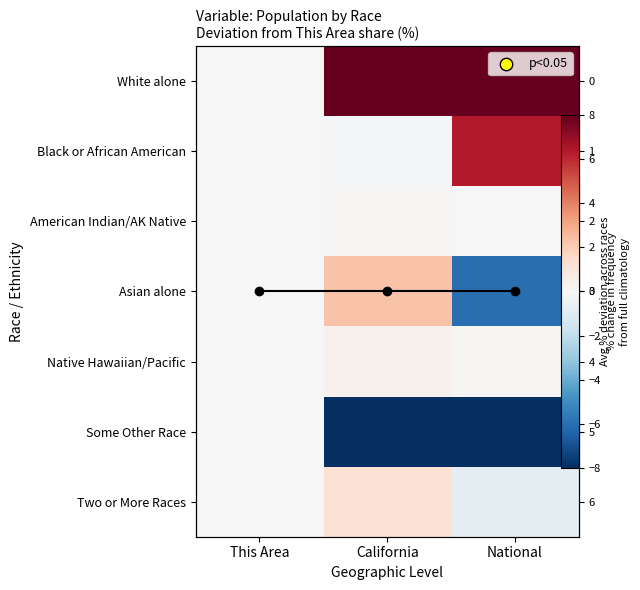

What is the greatest value displayed?

35.7